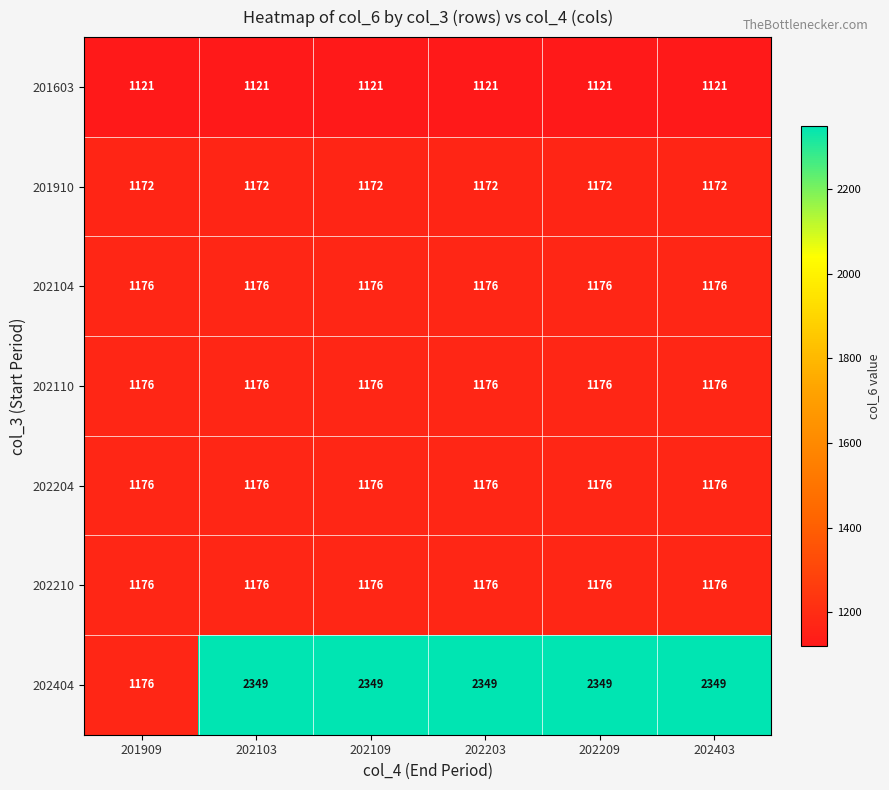

What is the spread (max minus min) of values at 202103?

1228